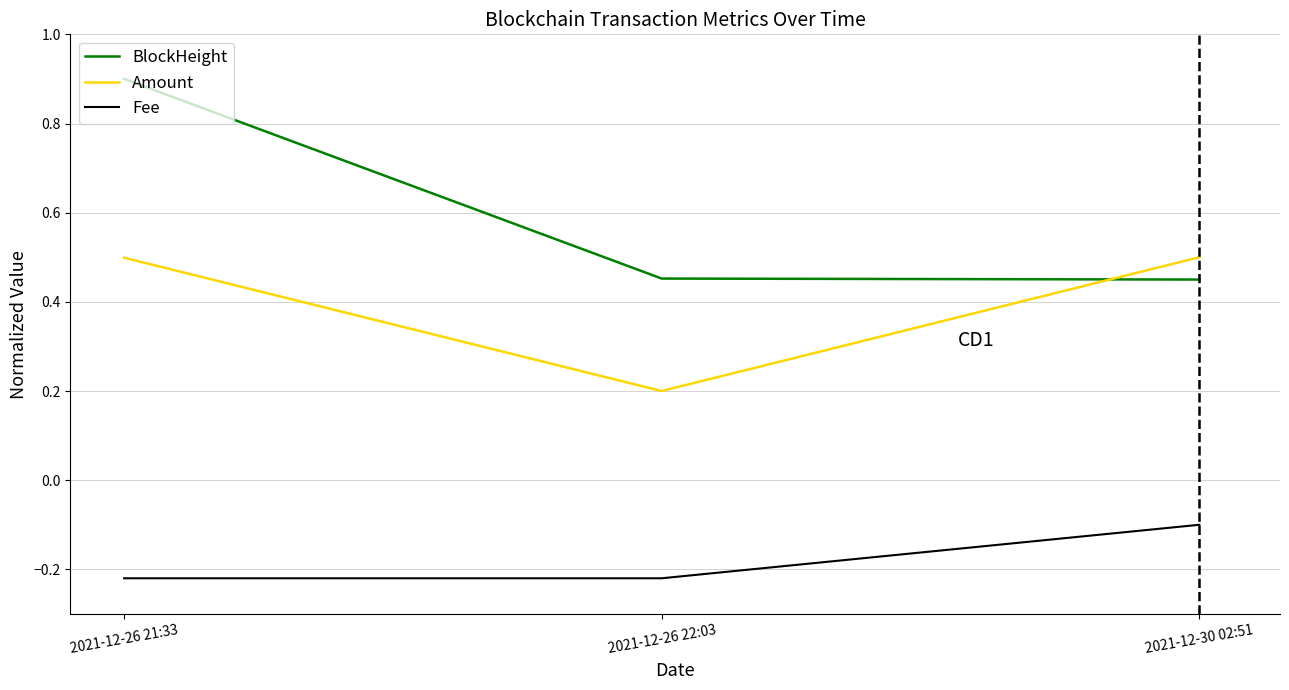

Rank the series by their average value, from highest to lowest.

BlockHeight, Amount, Fee